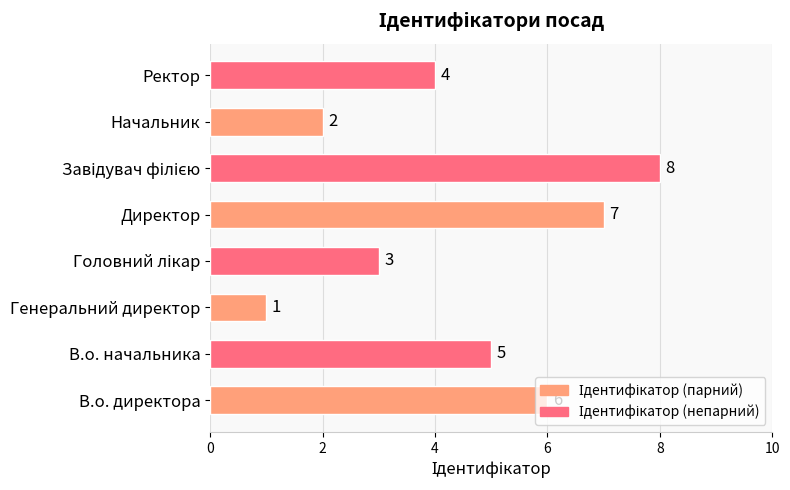

The chart shows a value of 3 at Начальник. True or false?

False